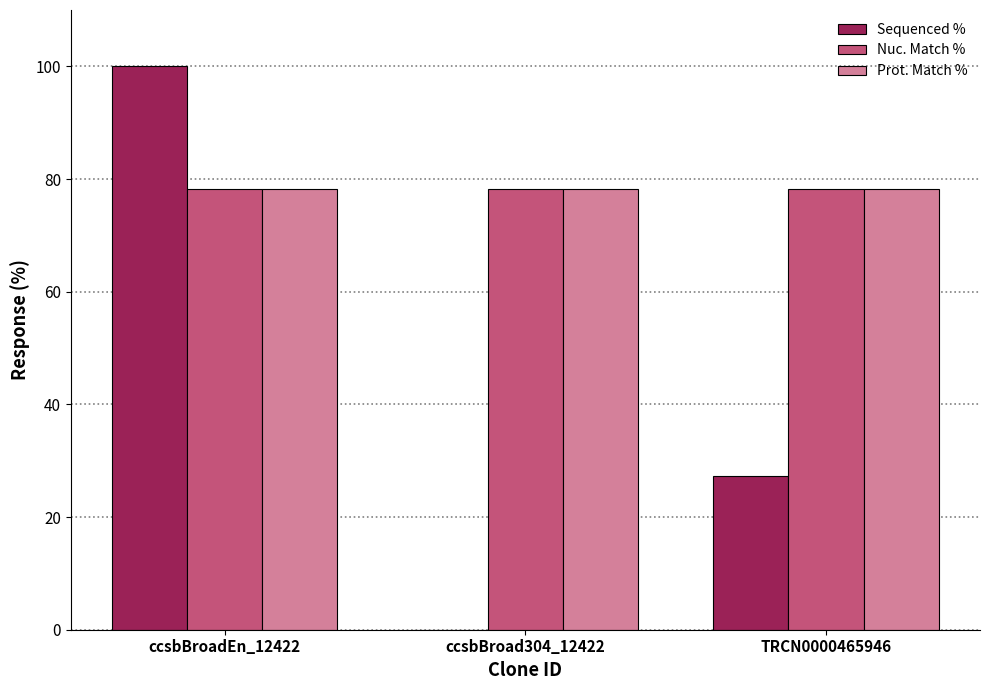

Reading left to right, list all the values displayed in this chart.

Sequenced %: 100.0	0.0	27.2
Nuc. Match %: 78.3	78.3	78.3
Prot. Match %: 78.3	78.3	78.3